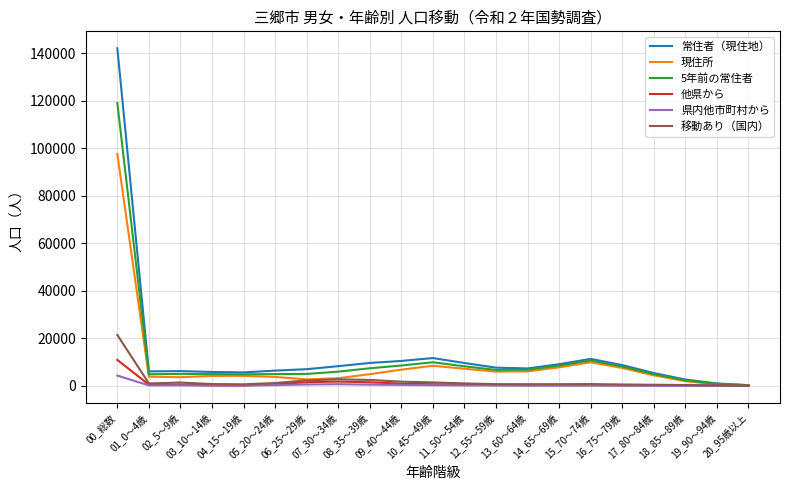

Which series has the widest spread of values?

常住者（現住地）